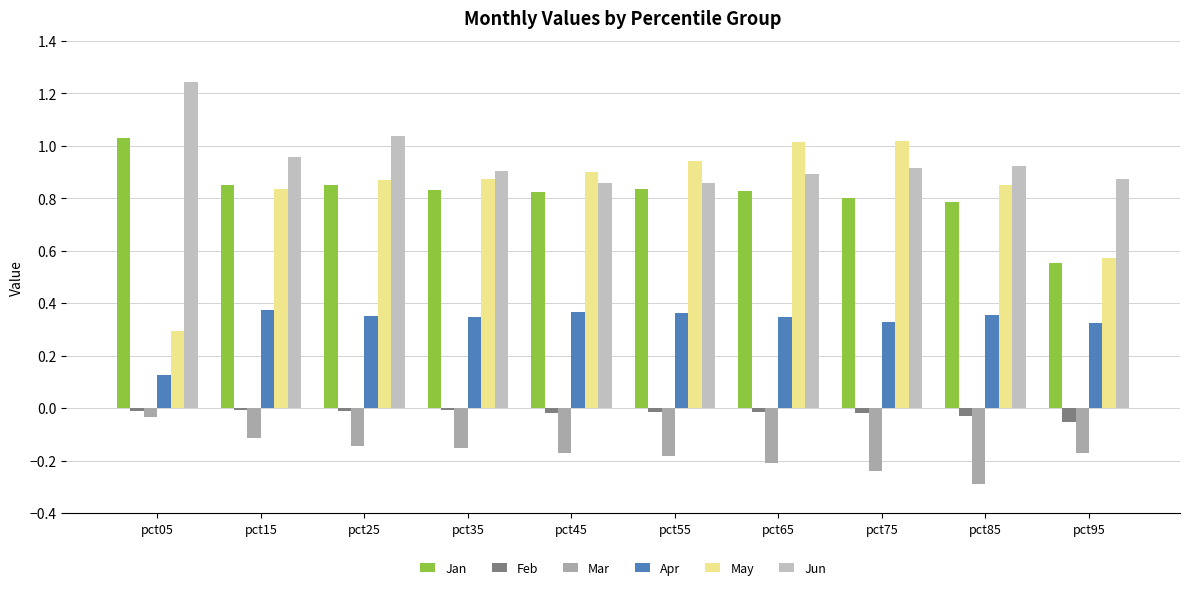

Read the Apr value at pct25.

0.3